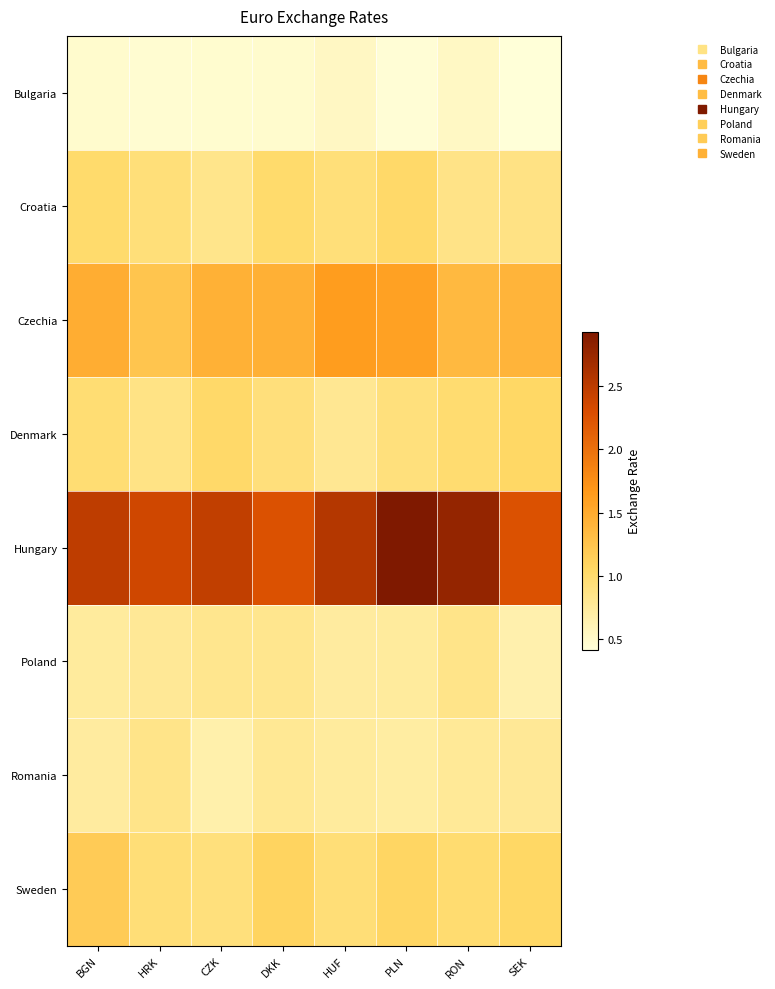

What is the total value across all series at SEK?

8.5